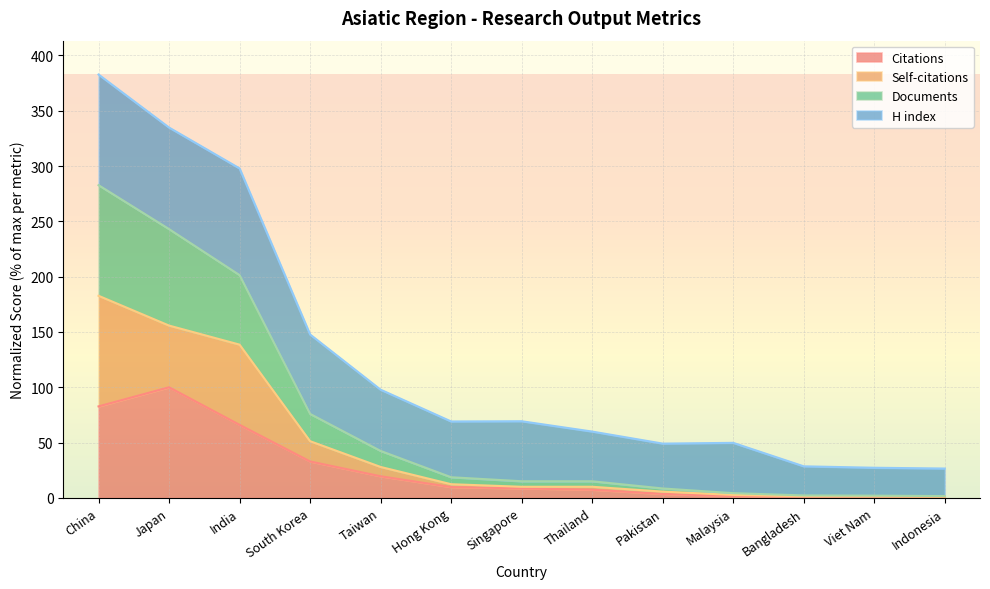

Is it true that Documents equals 2.3 at Bangladesh?

True